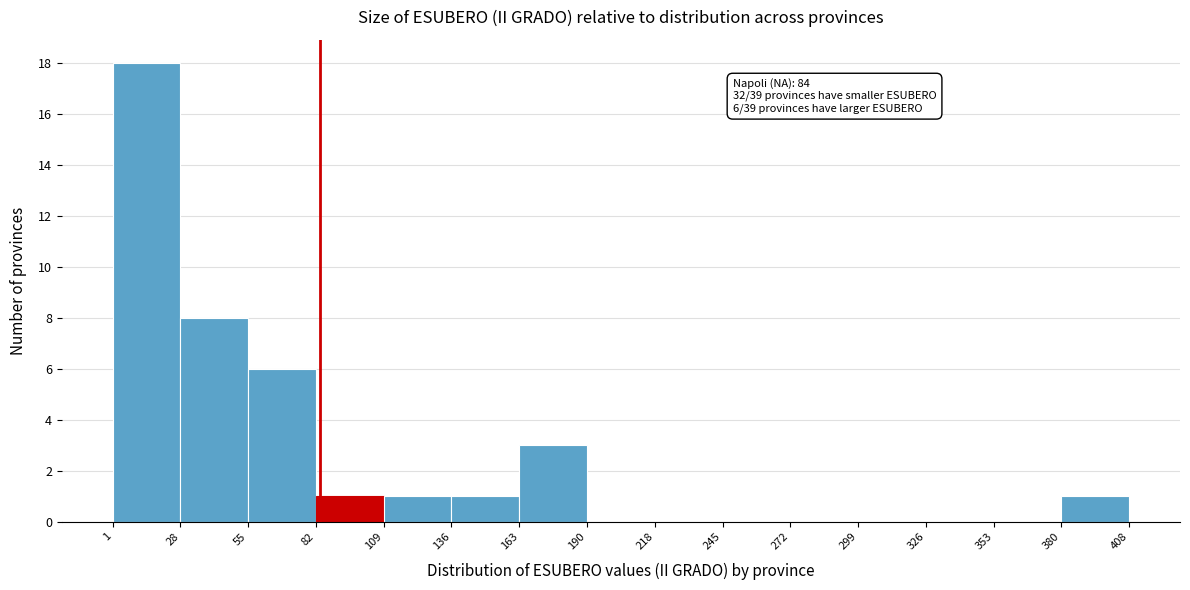

Which range on the x-axis has the tallest bar?

1 to 28